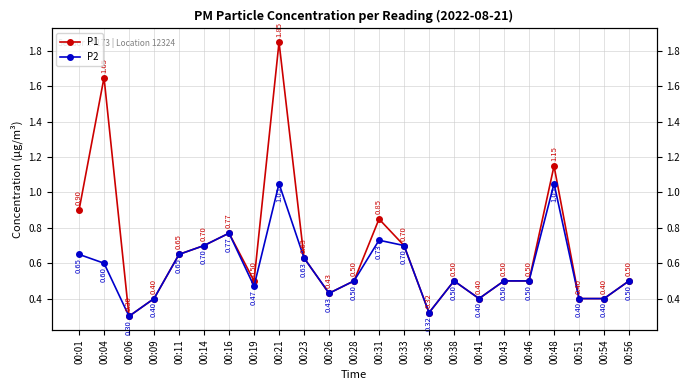

True or false: P1 and P2 cross at least once.

False